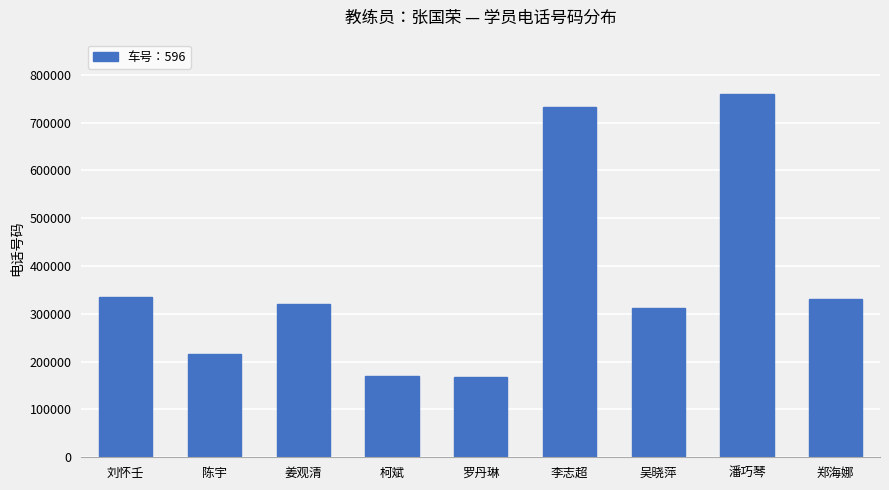

True or false: the data shows 39352 at 柯斌.

False